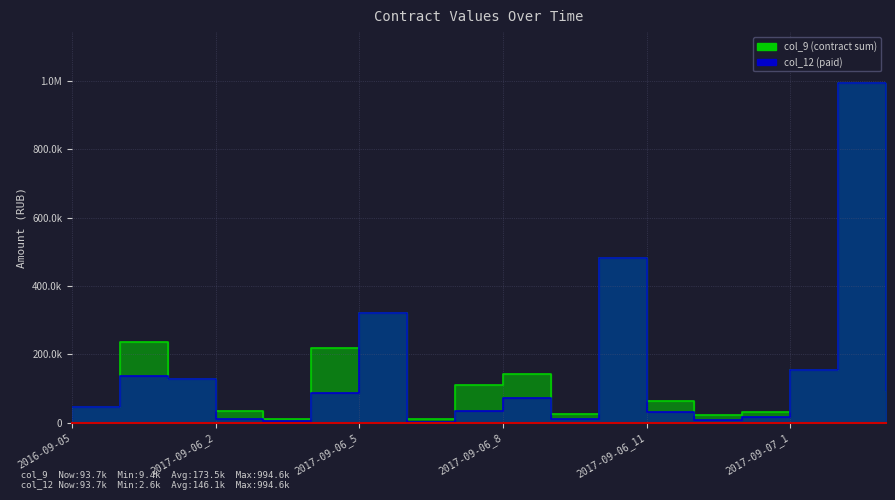

What position from the left is 2017-09-06_2?

4